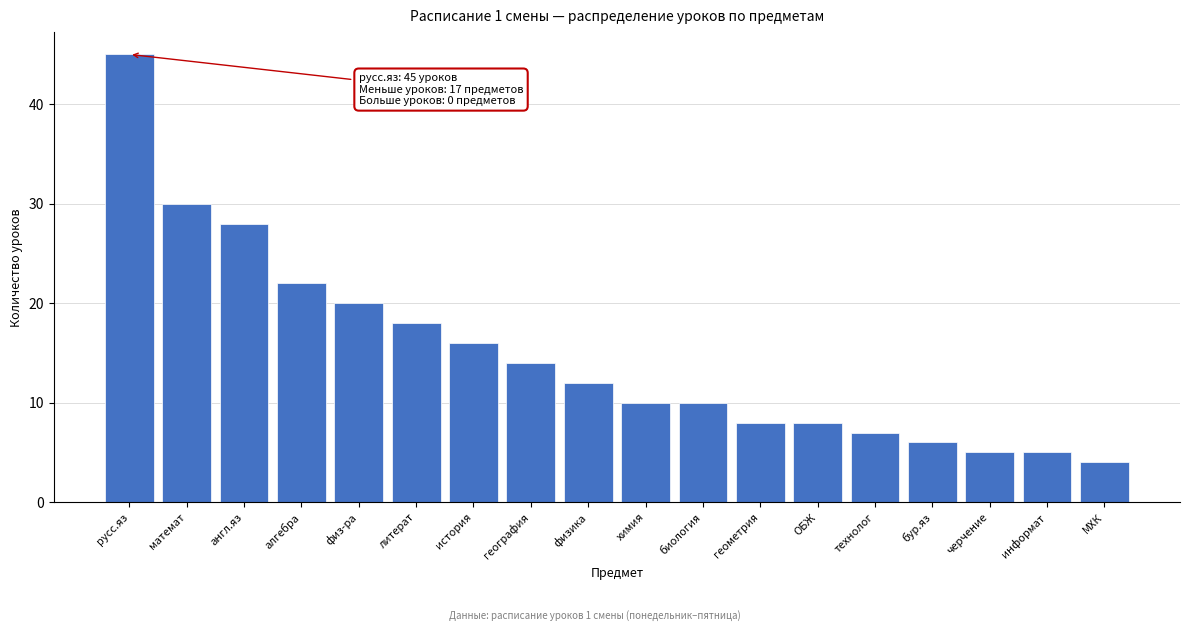

Reading left to right, what are all the values shown in this chart?

45	30	28	22	20	18	16	14	12	10	10	8	8	7	6	5	5	4